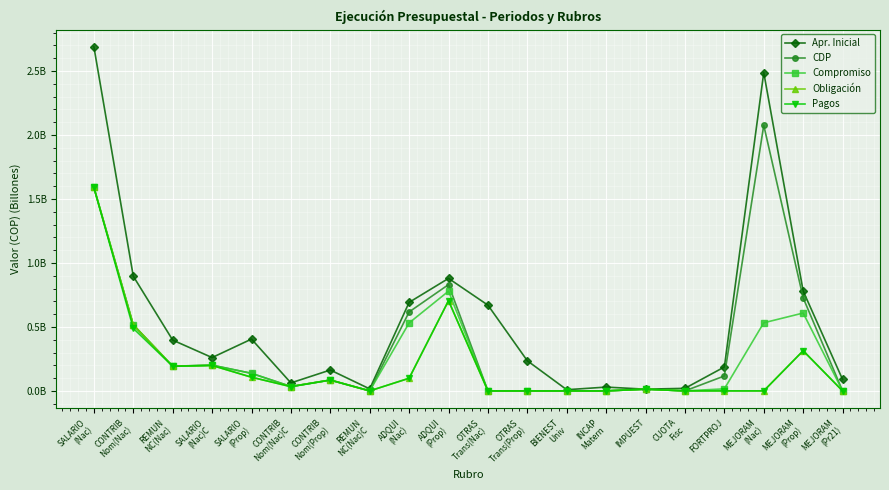

Is this an area chart (filled region under the line)?

No